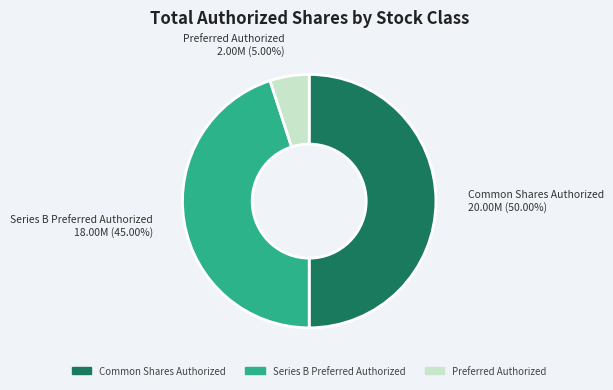

What percentage is the Common Shares Authorized slice, to the nearest percent?

50%